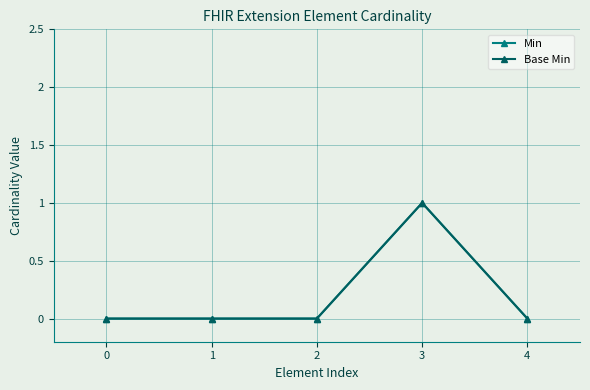

What is the difference between the Min values at 4 and 3?

1